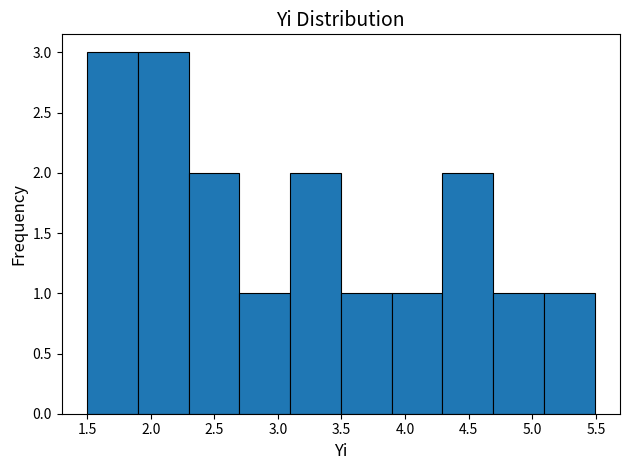

What is the height of the bar covering 1.9 to 2.3 on the x-axis? Neither the bar edges nor the heights are printed on the chart, so give them approximately, as read against the axes.

3